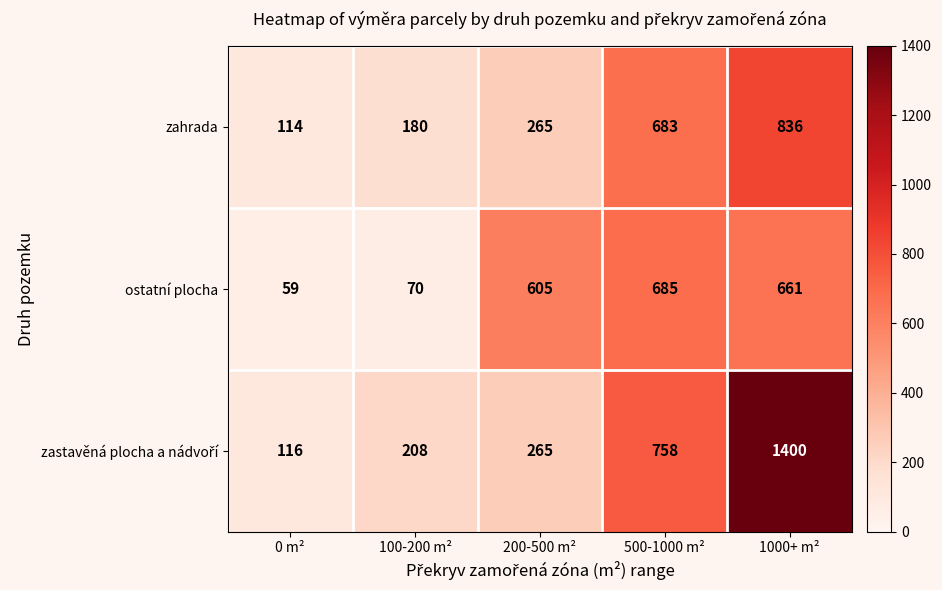

Is it true that ostatní plocha equals 112 at 100-200 m²?

False